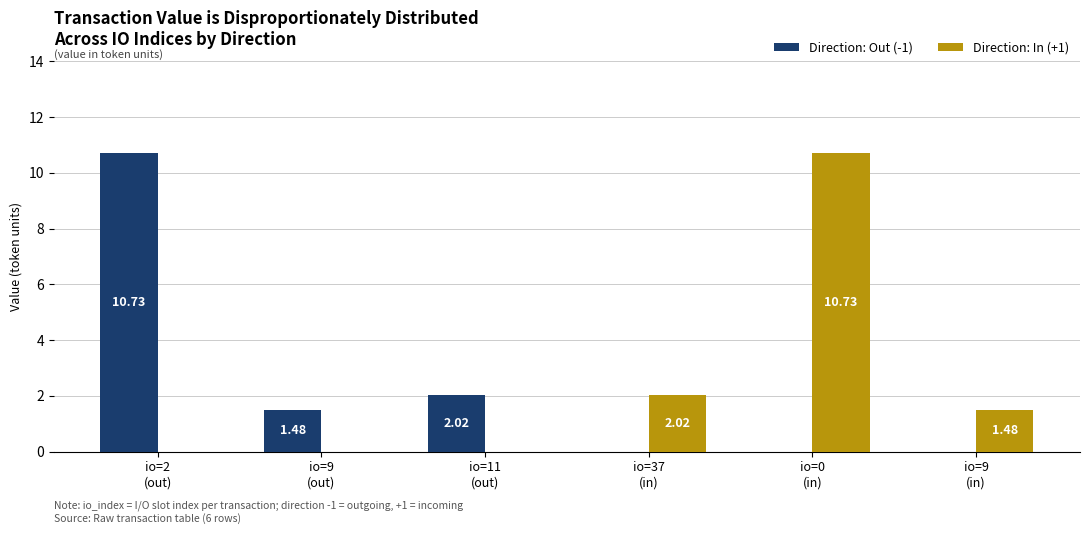

At io=0
(in), list the series in order from largest to smallest.

Direction: In (+1), Direction: Out (-1)